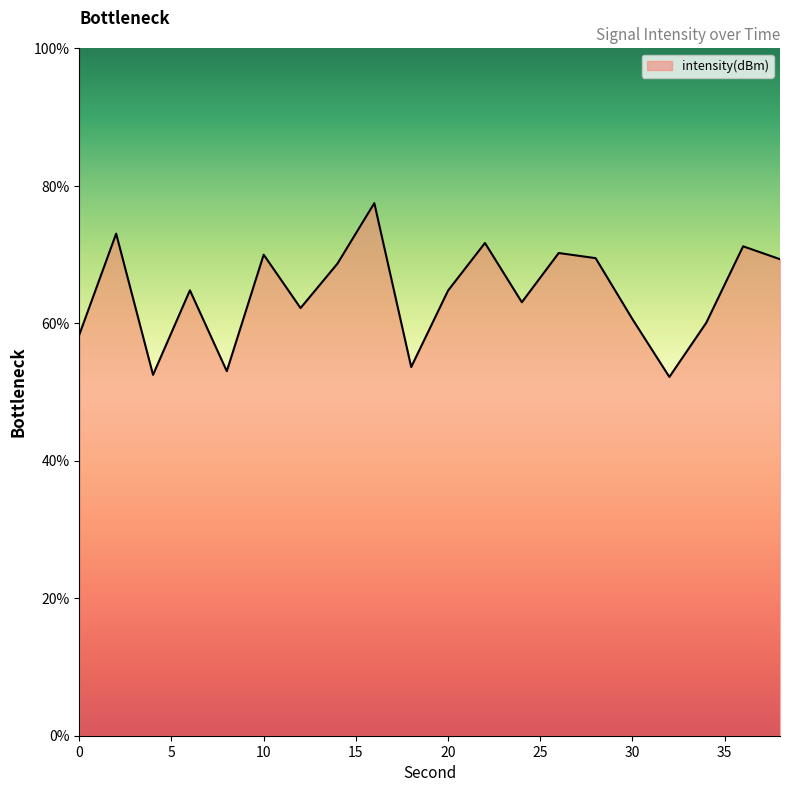

True or false: there are more than 0 points higher than both neighbors.

True